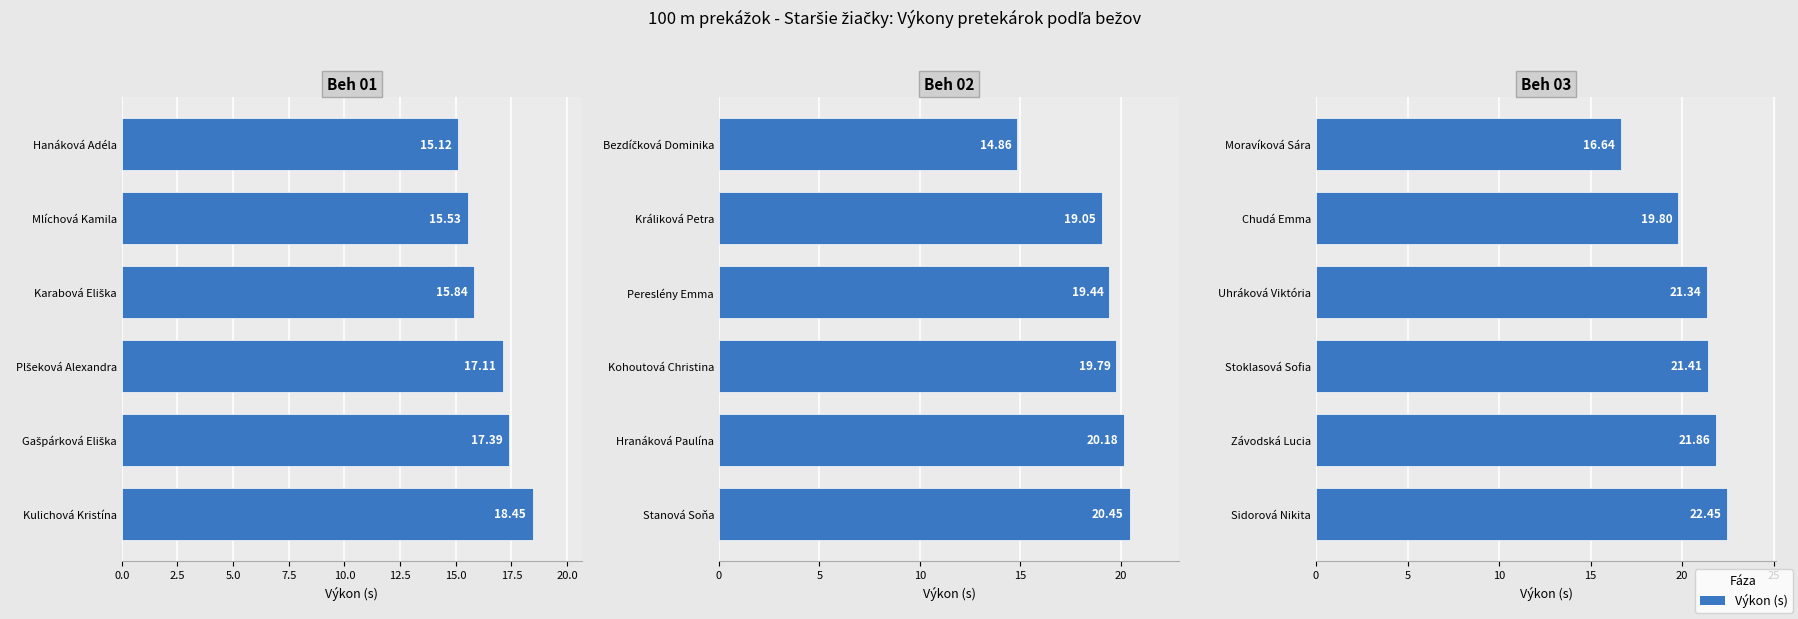

What position from the left is 10.0?

5